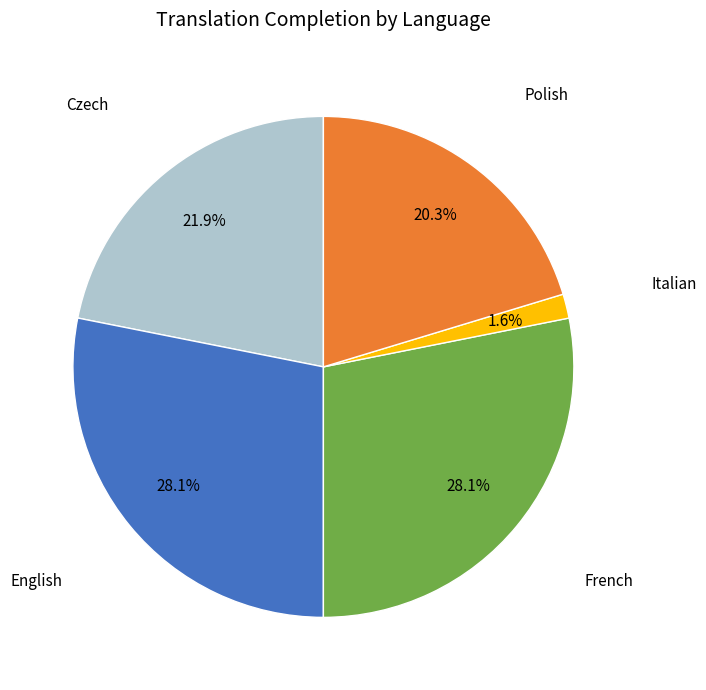

Does any single category account for the majority?

No